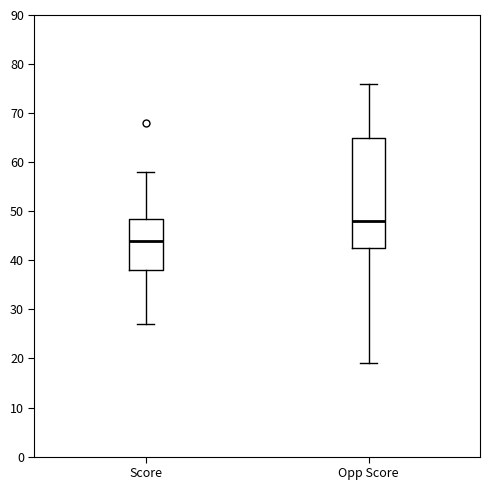

Which box's median line is the highest?

Opp Score